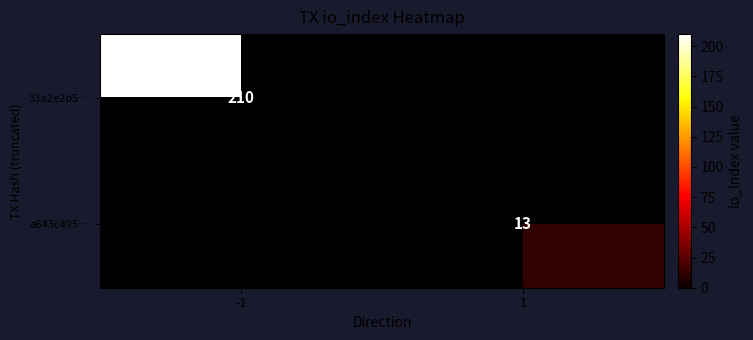

Is it true that 33a2e2b5… equals 325.7 at -1?

False